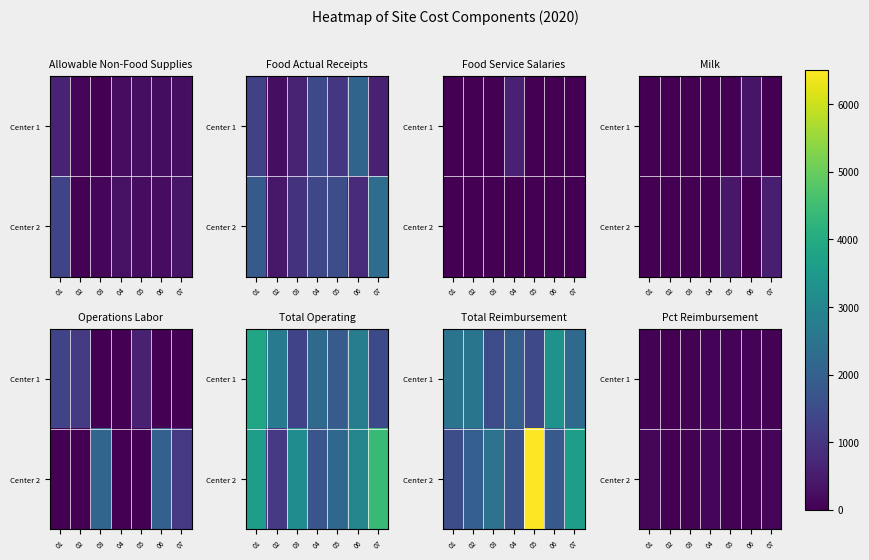

At which category is the sum across all series the highest?

01